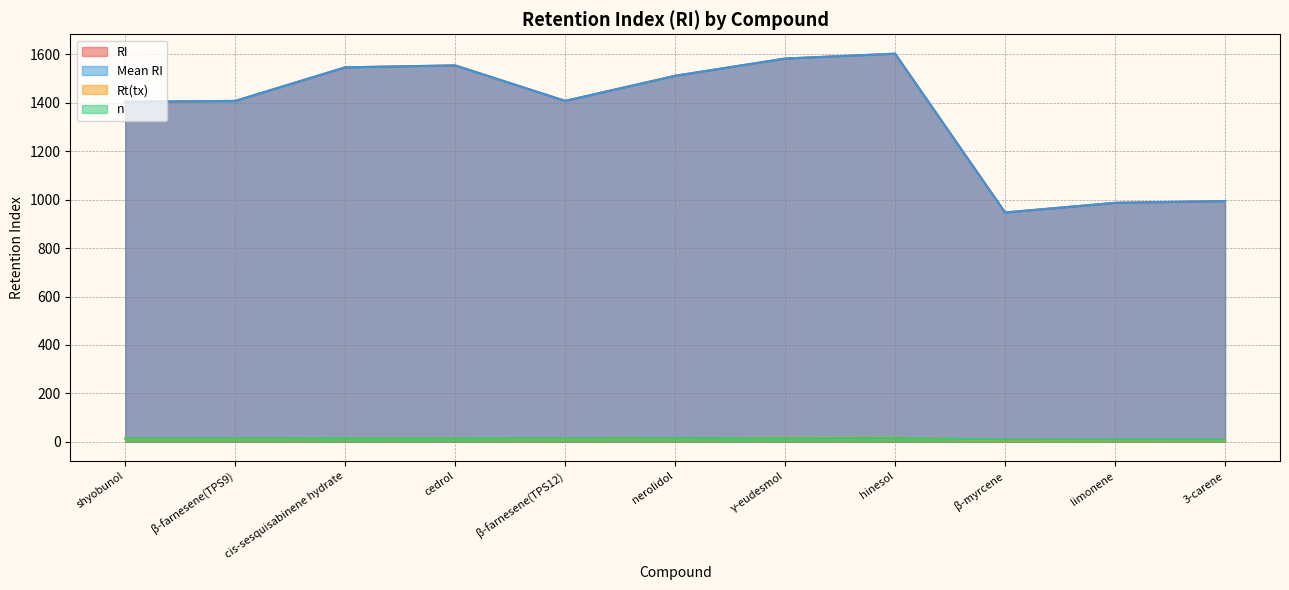

What position from the left is β-myrcene?

9